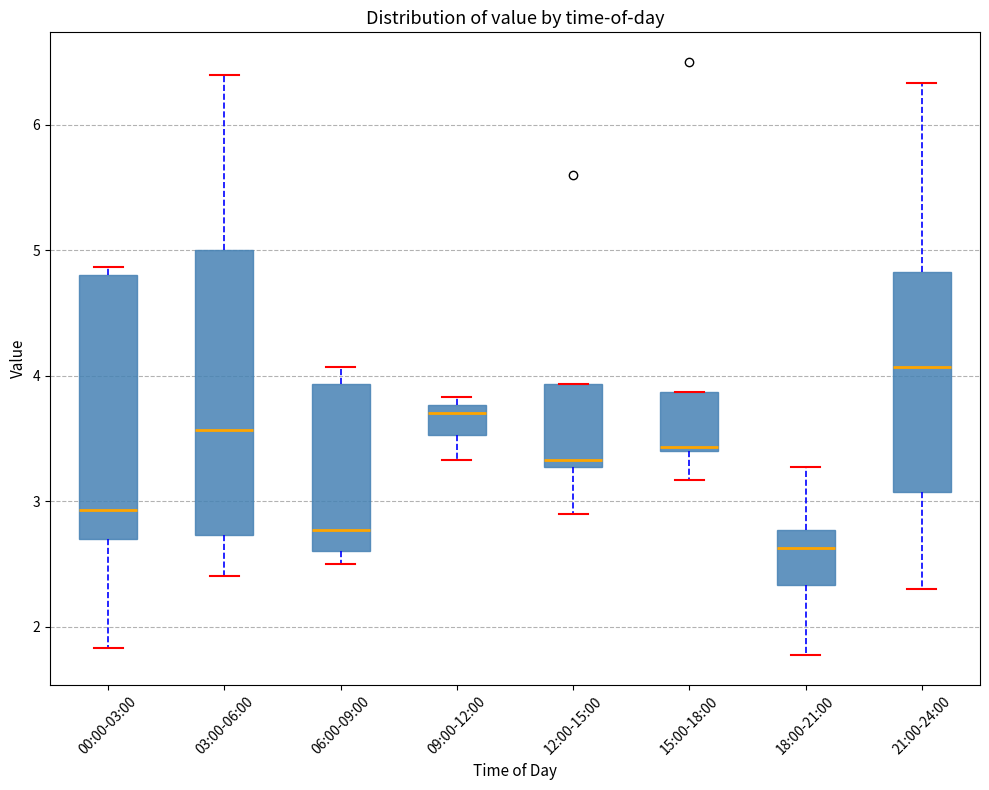

Reading left to right, read every box against the y-axis: the position of its median line, the range the box covers, and the ends of its whiskers. The values are not printed on the chart, so give them approximately, as read against the axis.

00:00-03:00: median 2.9, box 2.7 to 4.8, whiskers 1.8 to 4.9
03:00-06:00: median 3.6, box 2.7 to 5.0, whiskers 2.4 to 6.4
06:00-09:00: median 2.8, box 2.6 to 3.9, whiskers 2.5 to 4.1
09:00-12:00: median 3.7, box 3.5 to 3.8, whiskers 3.3 to 3.8 (just above the box's upper edge)
12:00-15:00: median 3.3 (just above the box's lower edge), box 3.3 to 3.9, whiskers 2.9 to 3.9
15:00-18:00: median 3.4 (just above the box's lower edge), box 3.4 to 3.9, whiskers 3.2 to 3.9
18:00-21:00: median 2.6, box 2.3 to 2.8, whiskers 1.8 to 3.3
21:00-24:00: median 4.1, box 3.1 to 4.8, whiskers 2.3 to 6.3